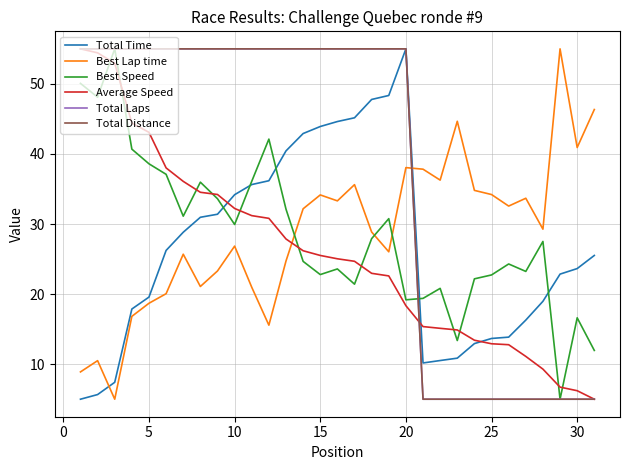

True or false: Total Laps and Best Lap time cross at least once.

True